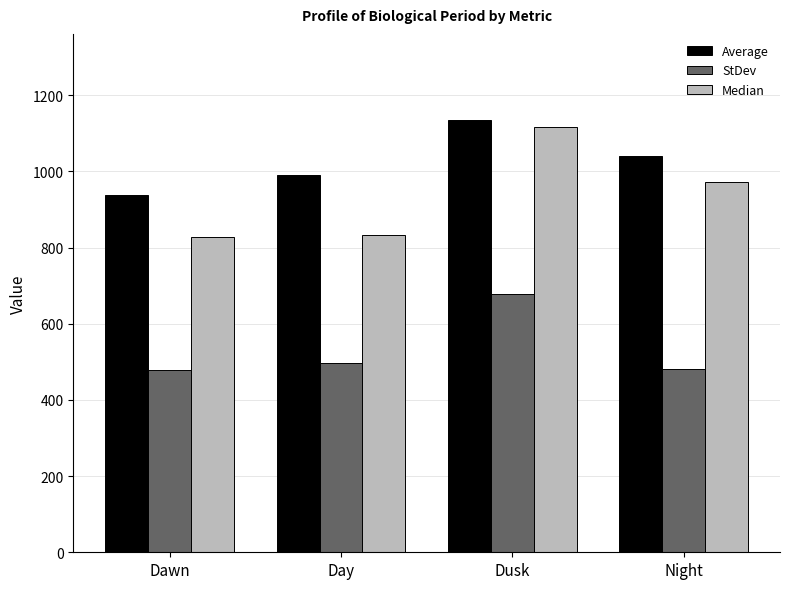

What is the difference between the highest and lowest values at Dawn?

461.1